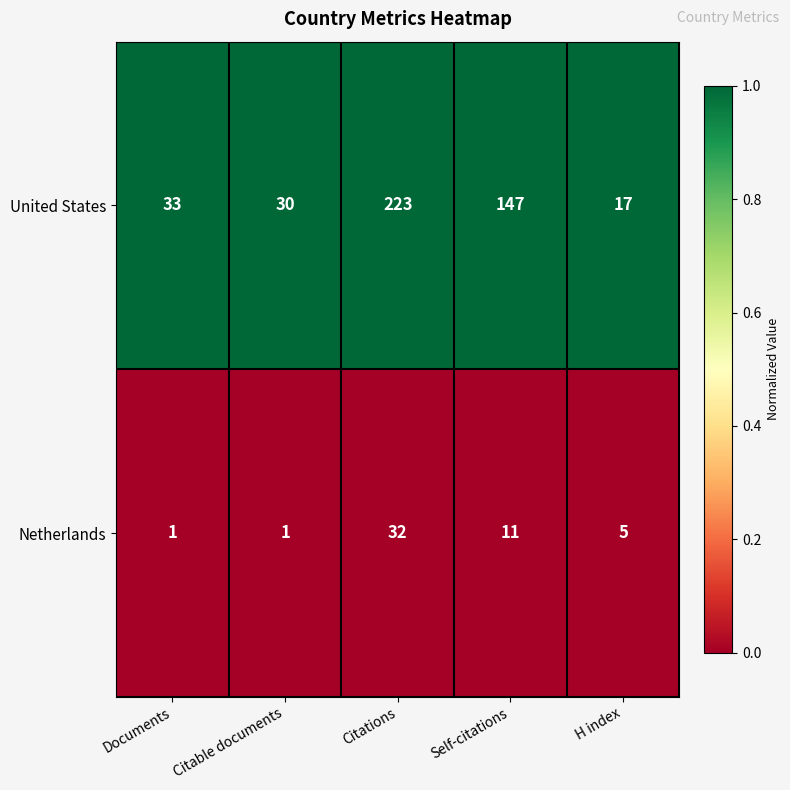

What is the total value across all series at Documents?

34